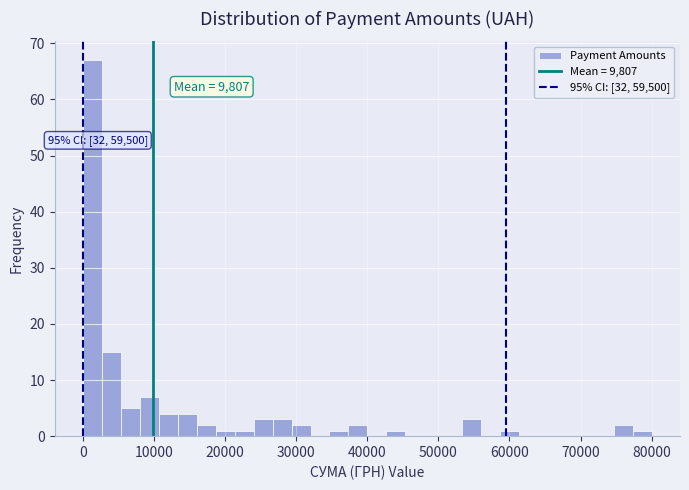

Read against the x-axis, roughly where is the centre of the tallest bar?

1000